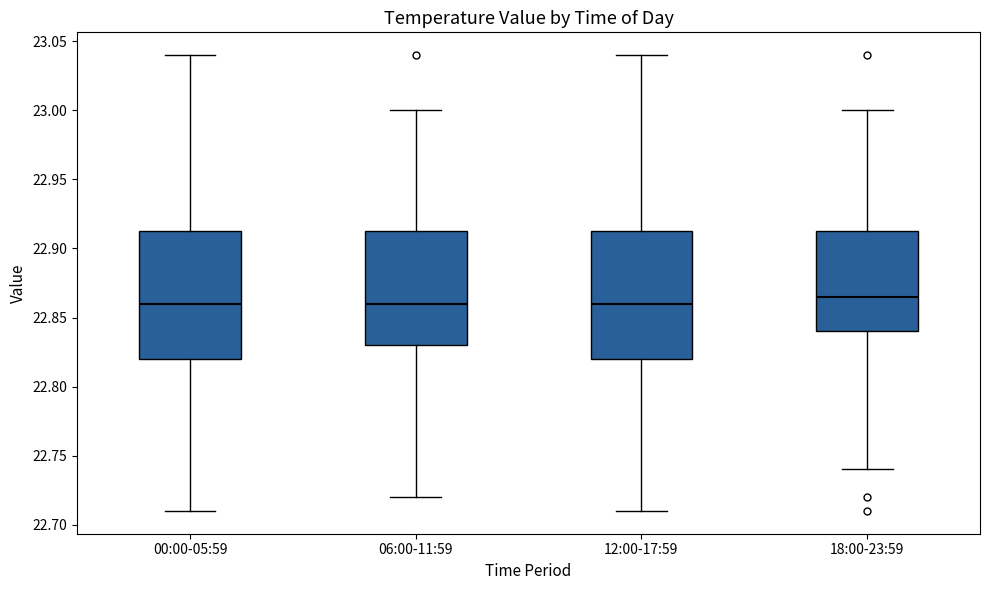

Reading left to right, transcribe this box plot: for each box, give where its median line is, the range the box spans, and where its two whiskers end, as read against the y-axis. The values are not printed on the chart, so give them approximately, as read against the axis.

00:00-05:59: median 22.860, box 22.820 to 22.915, whiskers 22.710 to 23.040
06:00-11:59: median 22.860, box 22.830 to 22.915, whiskers 22.720 to 23.000
12:00-17:59: median 22.860, box 22.820 to 22.915, whiskers 22.710 to 23.040
18:00-23:59: median 22.865, box 22.840 to 22.915, whiskers 22.740 to 23.000